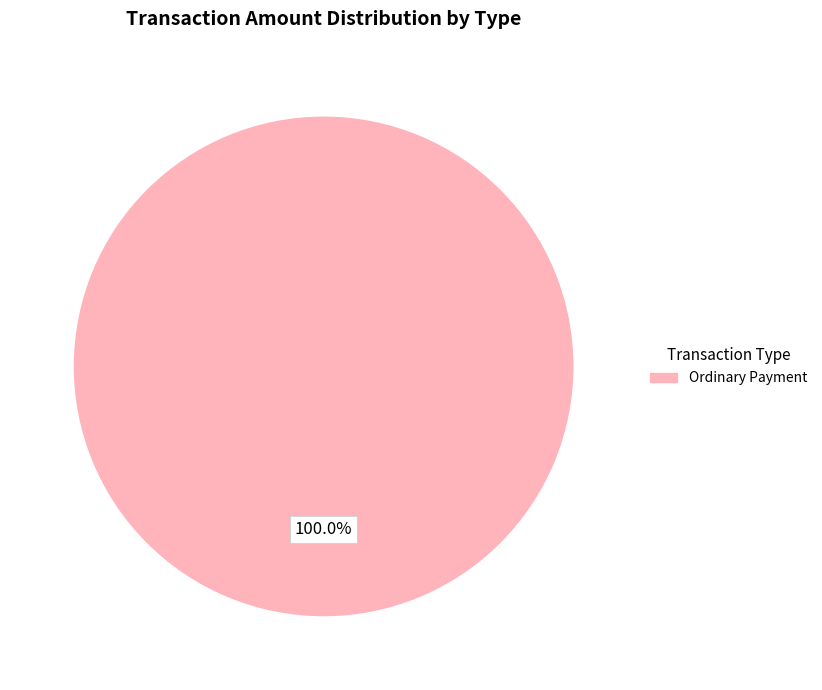

How many segments does this pie chart have?

1